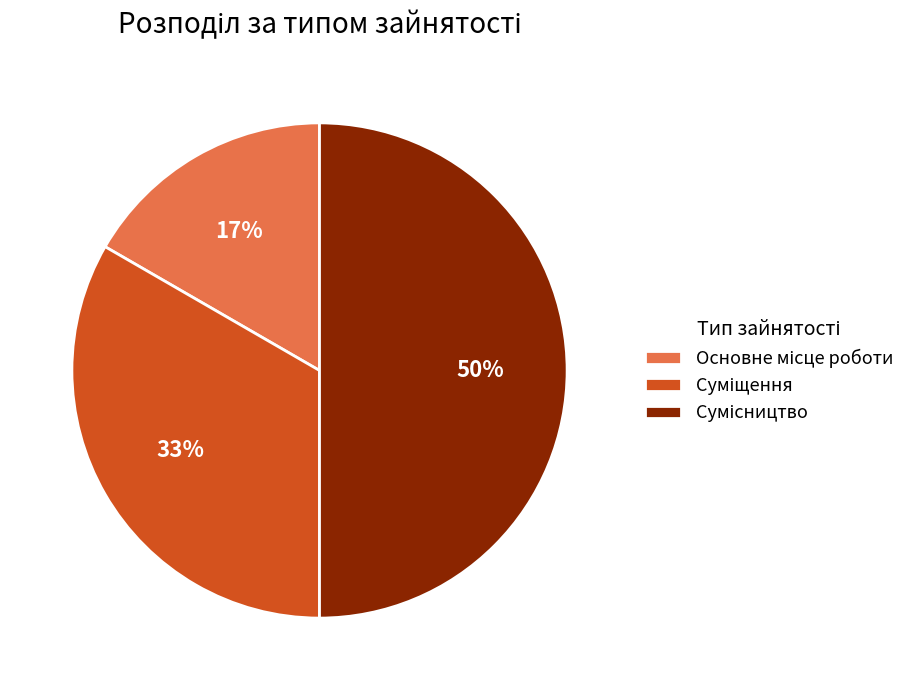

To the nearest percent, what is the average slice percentage?

33%